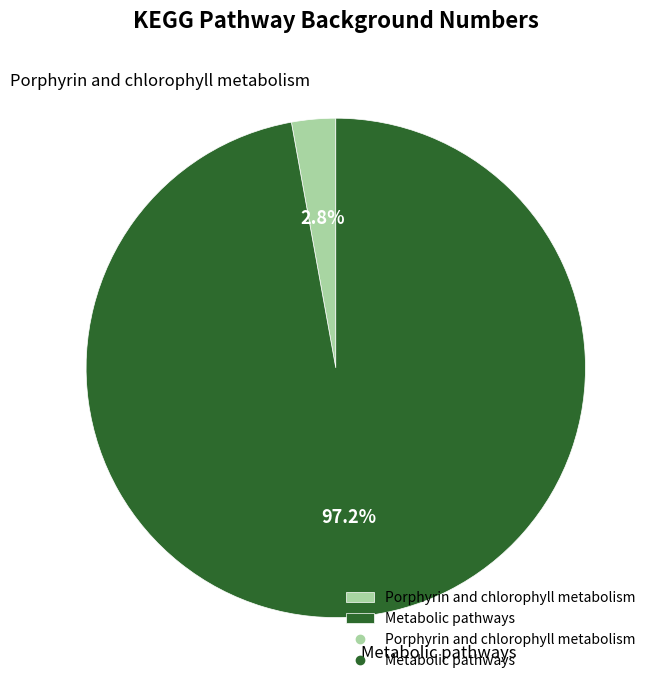

To the nearest percent, what percentage of the pie is Porphyrin and chlorophyll metabolism?

3%